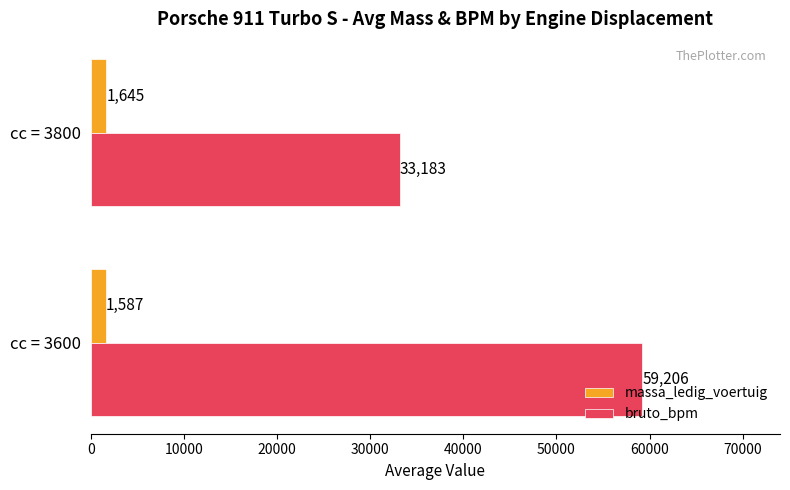

Which series has the widest spread of values?

bruto_bpm